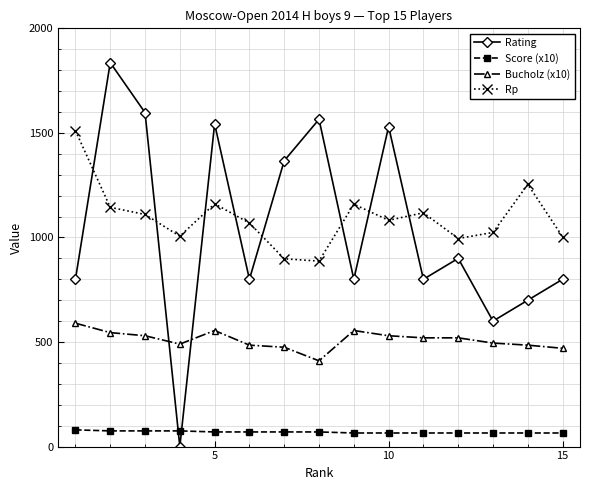

At how many categories does at least one series exceed 1223?

8